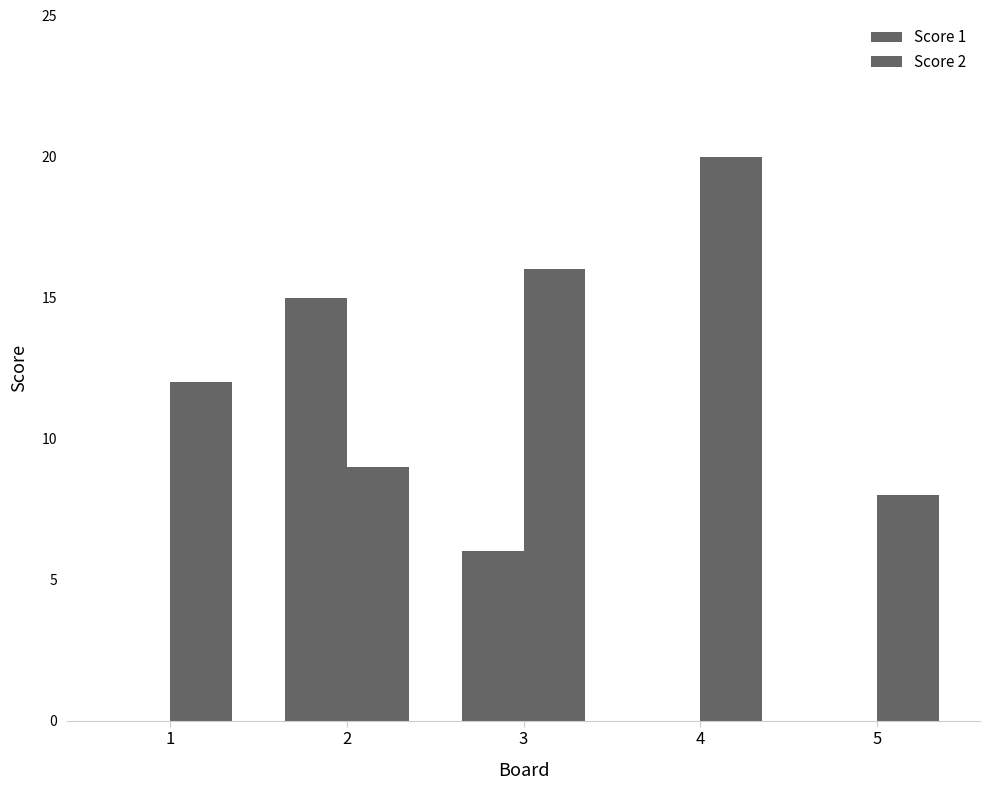

Between 1 and 3, which series saw the biggest shift?

Score 1